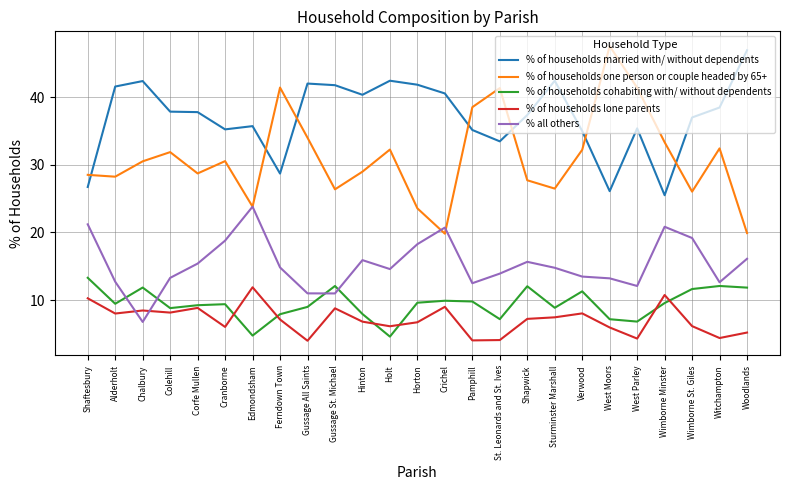

At which label does % of households one person or couple headed by 65+ reach its peak?

West Moors